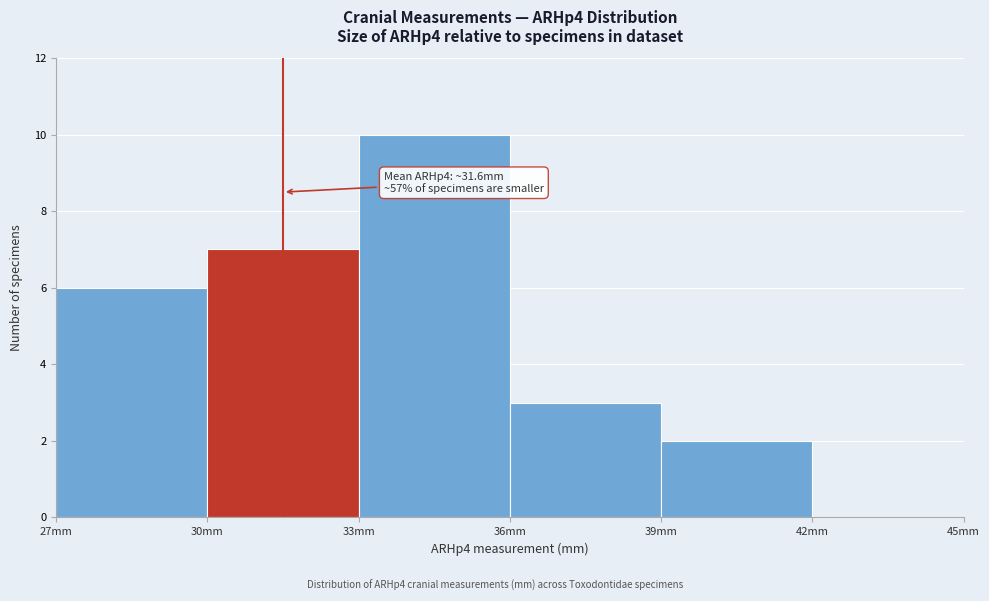

Which range on the x-axis has the tallest bar?

33 to 36